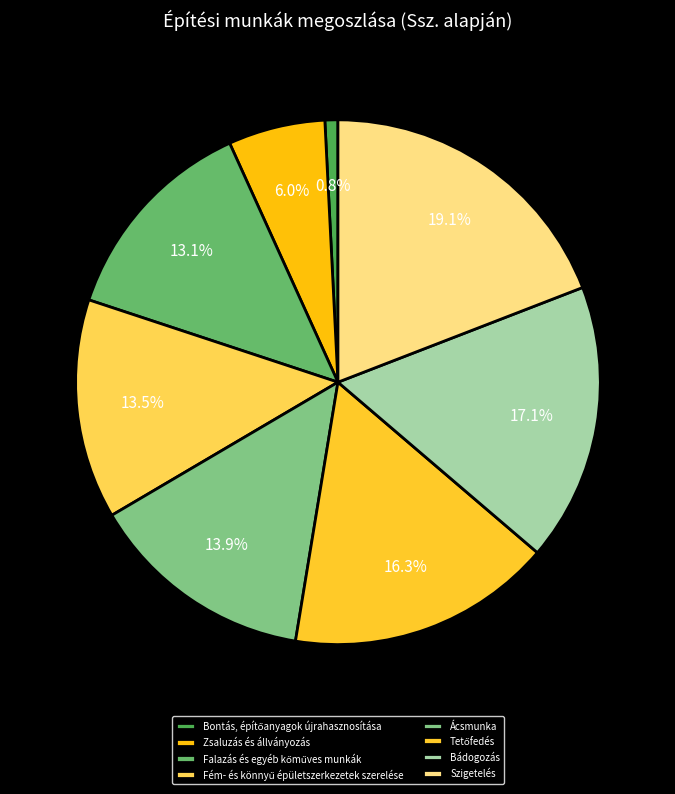

True or false: Tetőfedés accounts for 16% of the total.

True